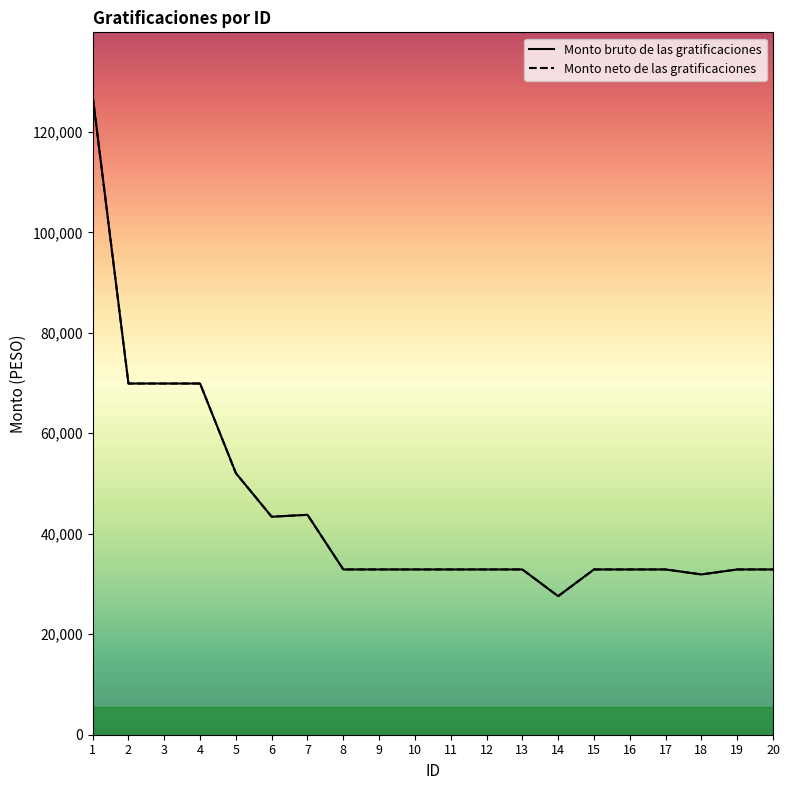

Which category has the lowest value across all series?

14